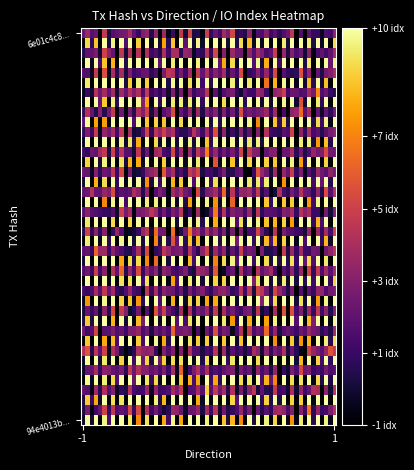

Which series has the widest spread of values?

94e4013b95c26e375a0a05f33f99436bf066947